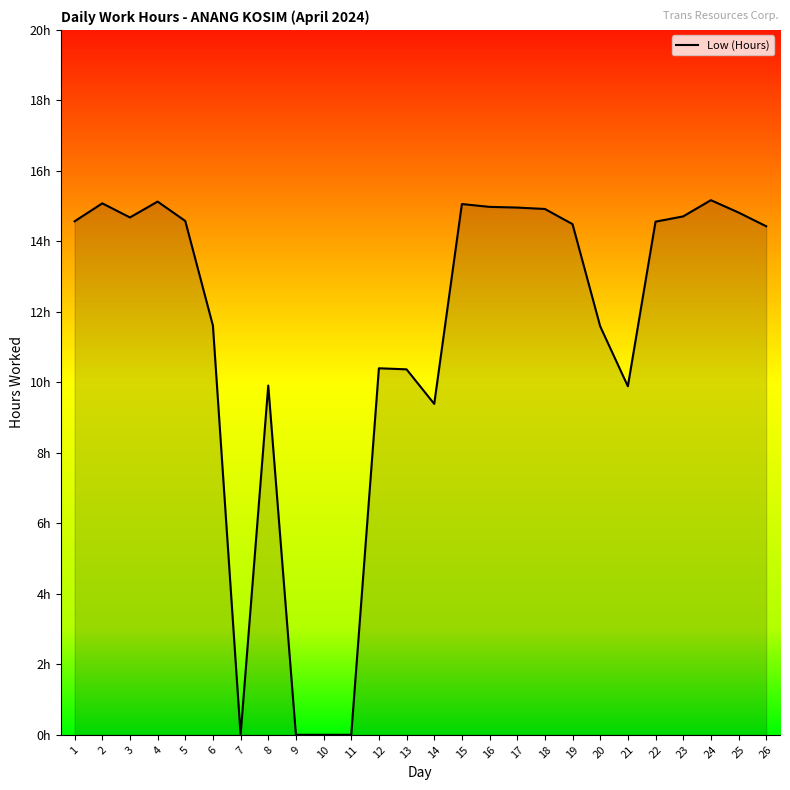

True or false: the data shows 19.1 at 19.

False